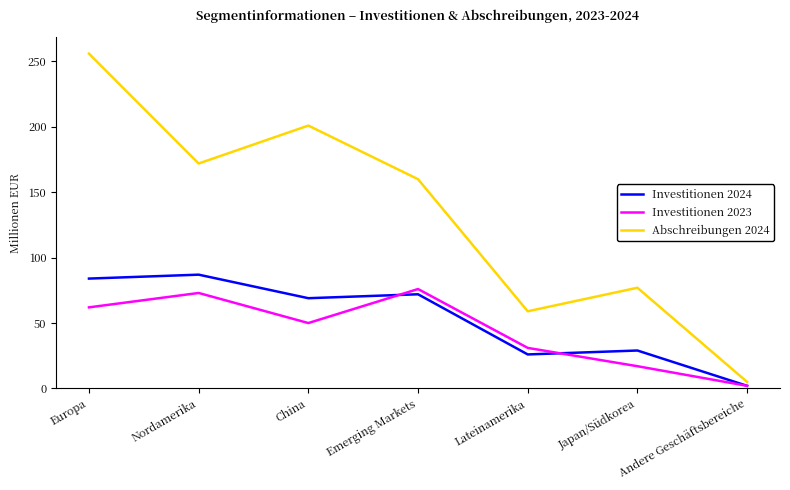

How many interior local valleys does the Investitionen 2024 series have?

2